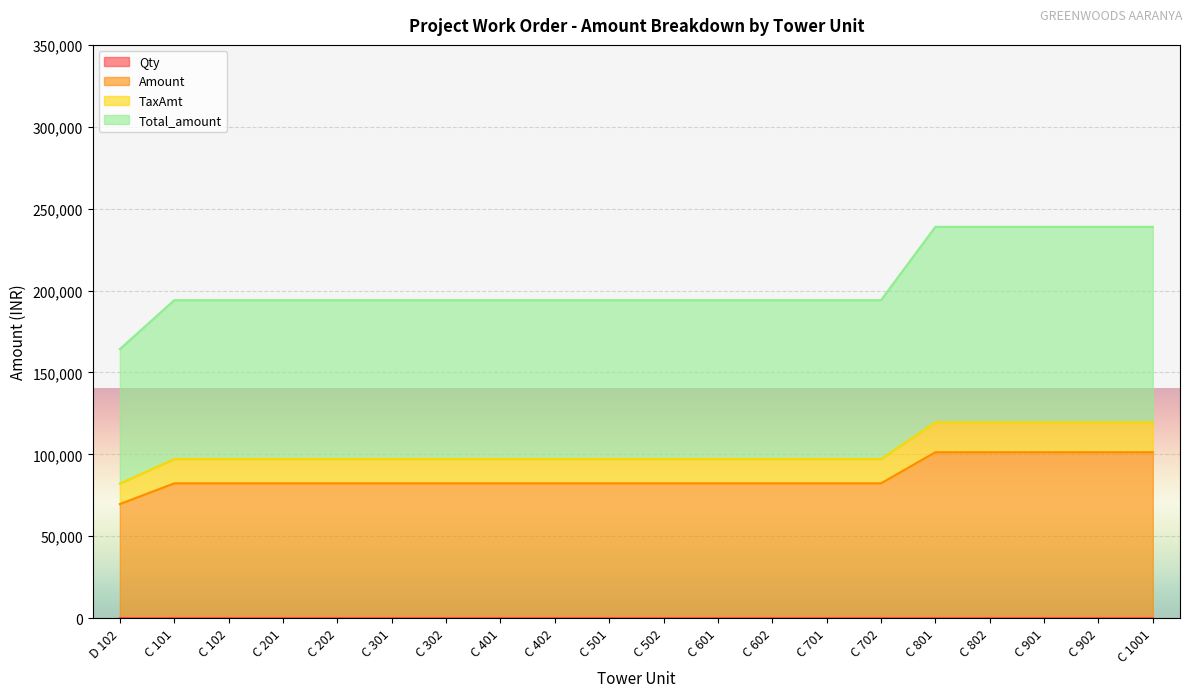

What is the label of the 13th point from the left?

C 602